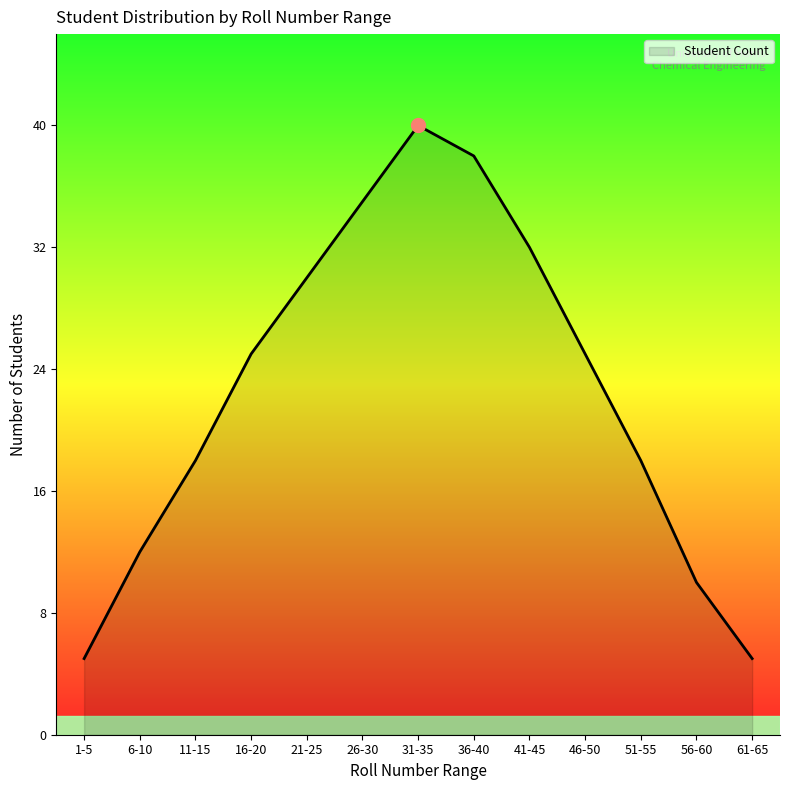

Approximately how many times larger is the value at 31-35 compared to 21-25?

1.3